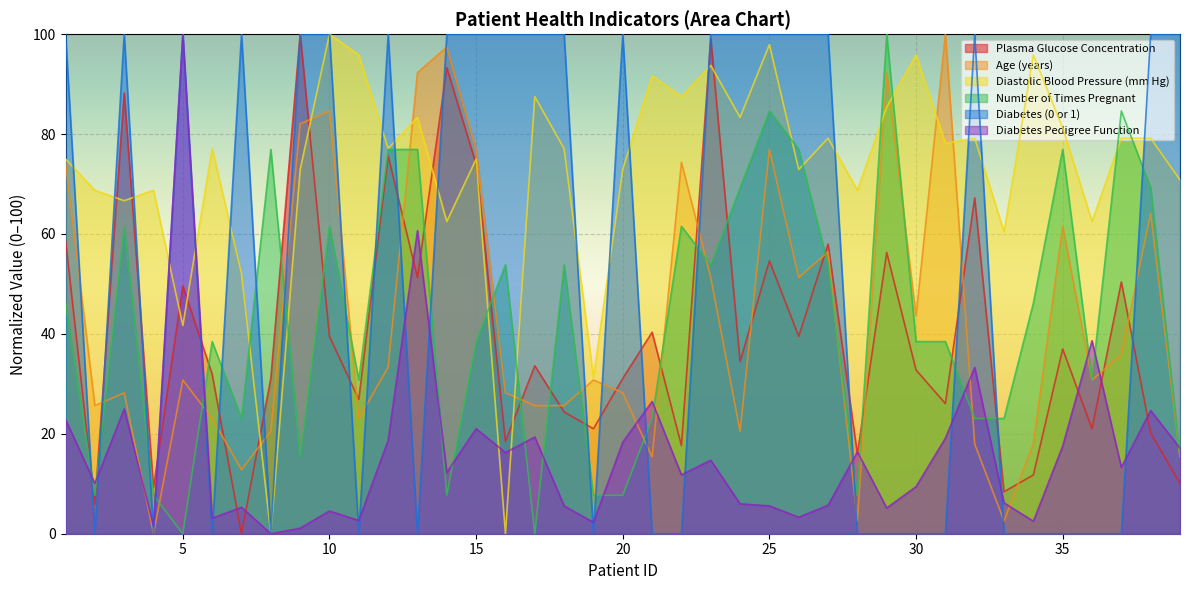

At how many categories does at least one series exceed 68?

36